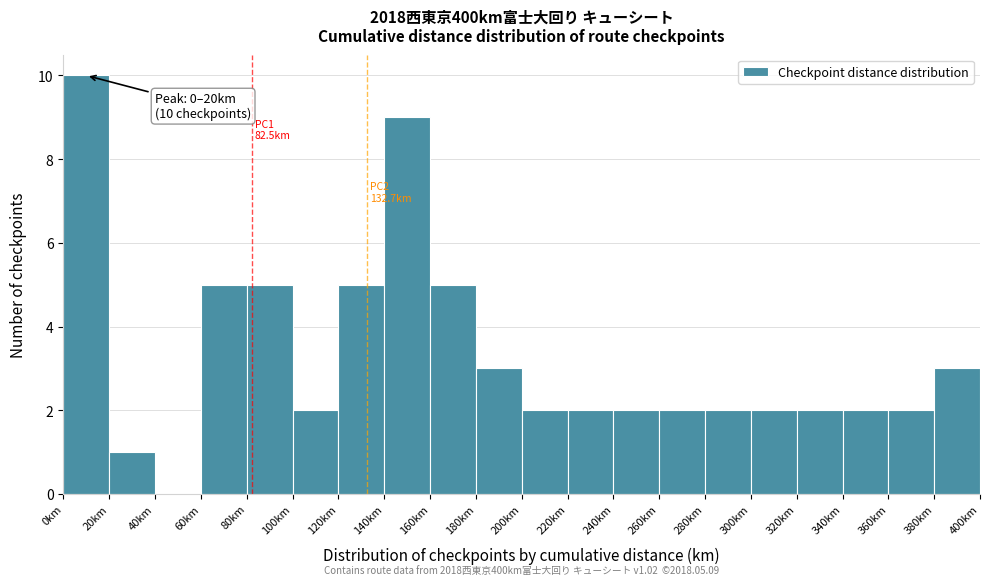

Which range on the x-axis has the tallest bar?

0 to 20